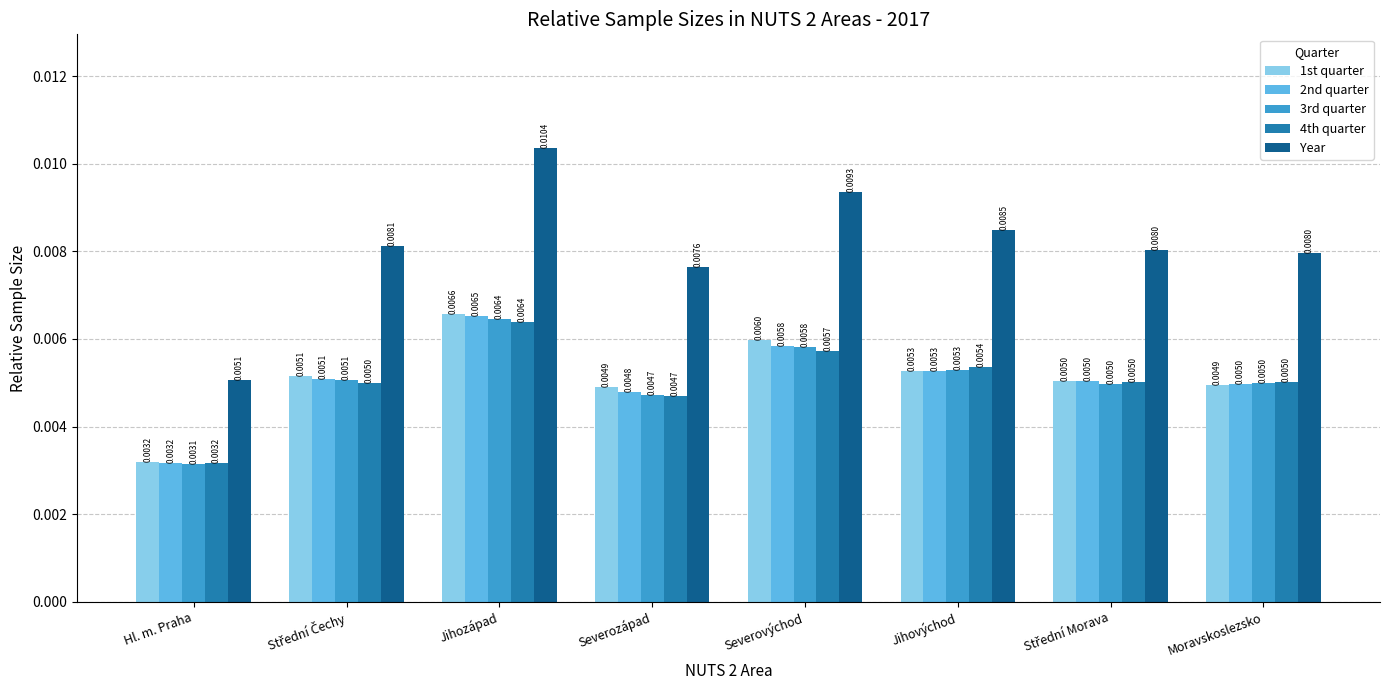

Which label corresponds to the smallest value in the chart?

Hl. m. Praha